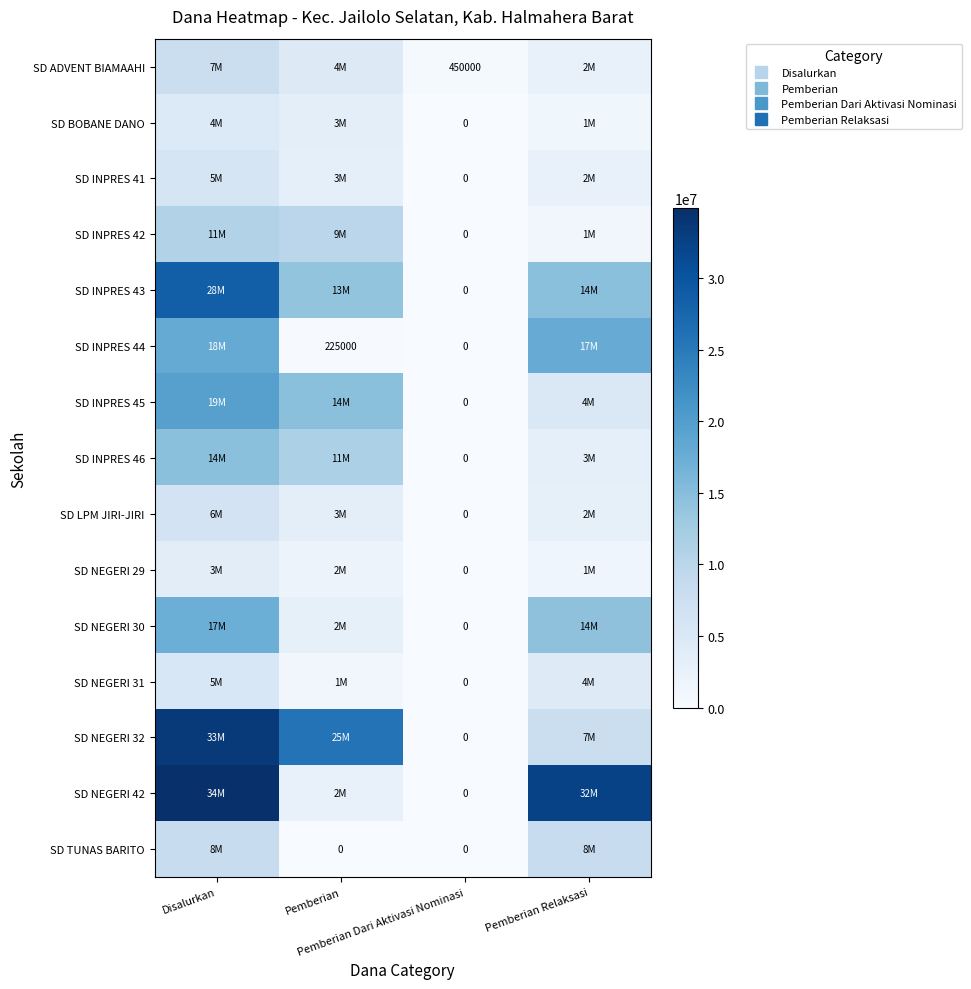

The SD BOBANE DANO series shows 924016 at Pemberian. True or false?

False